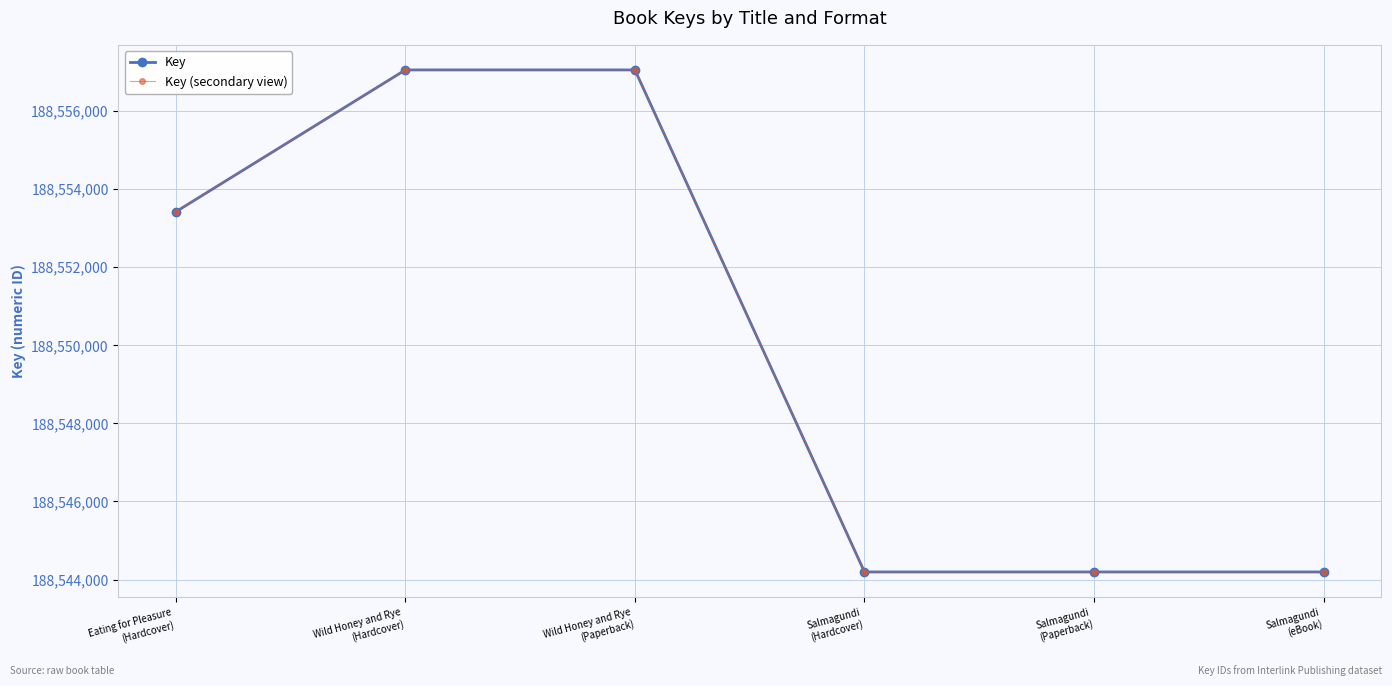

Which series changed the most between Salmagundi
(Paperback) and Salmagundi
(eBook)?

Key